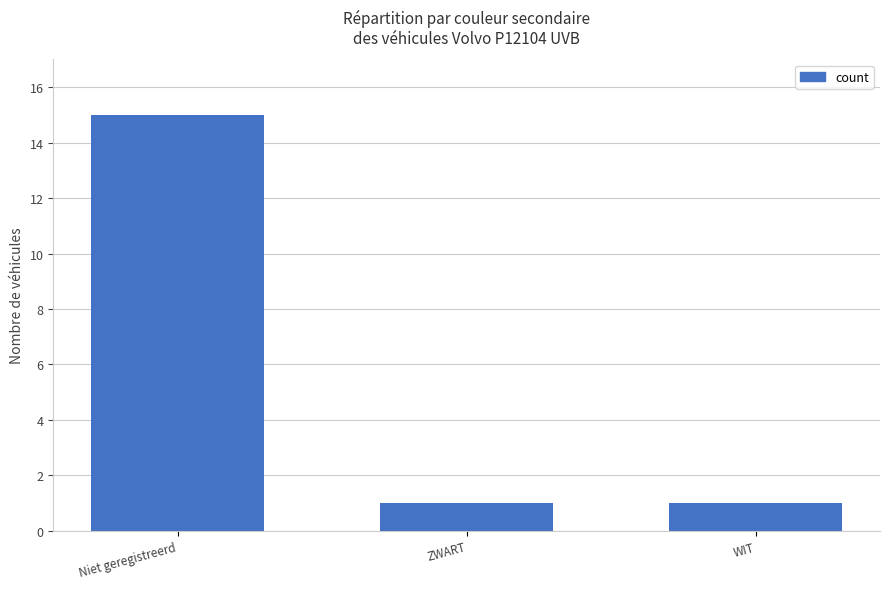

What is the label of the 3rd bar from the right?

Niet geregistreerd